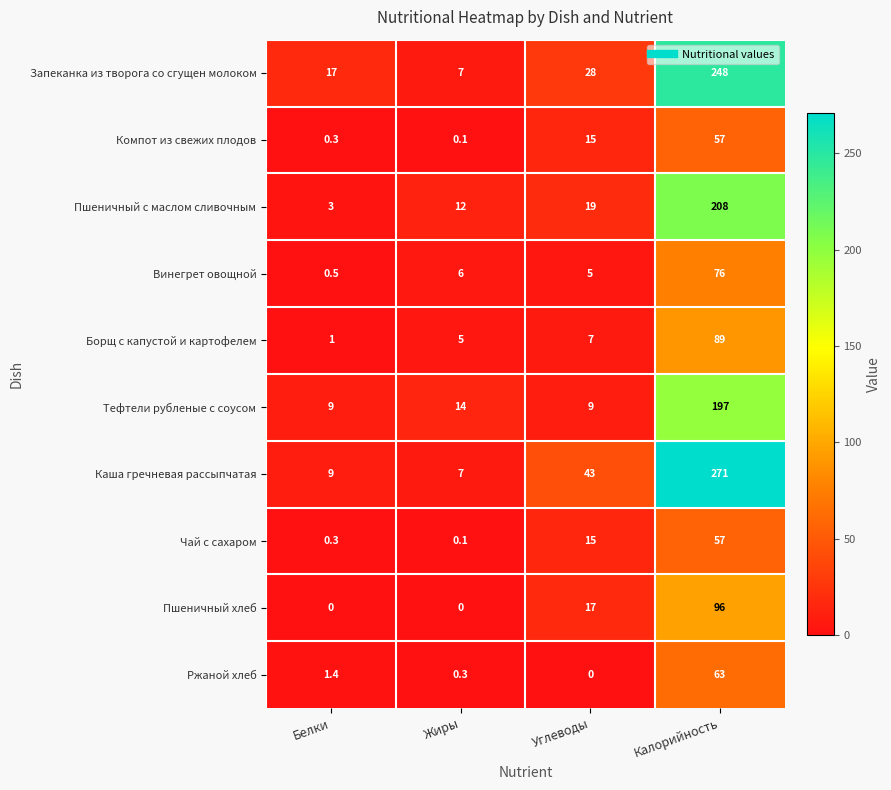

What is the maximum value for Тефтели рубленые с соусом?

197.0